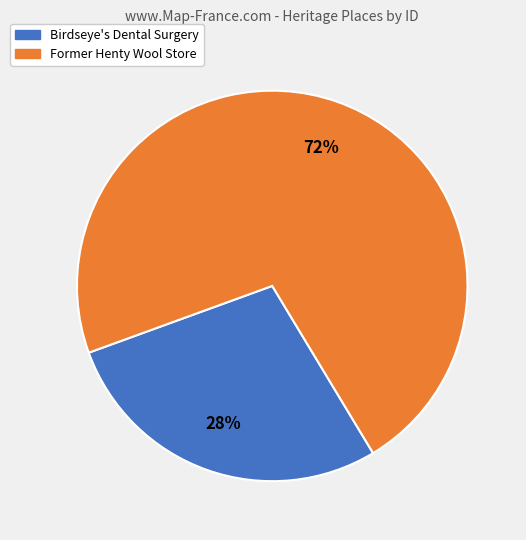

The Former Henty Wool Store slice represents 62% of the pie. True or false?

False